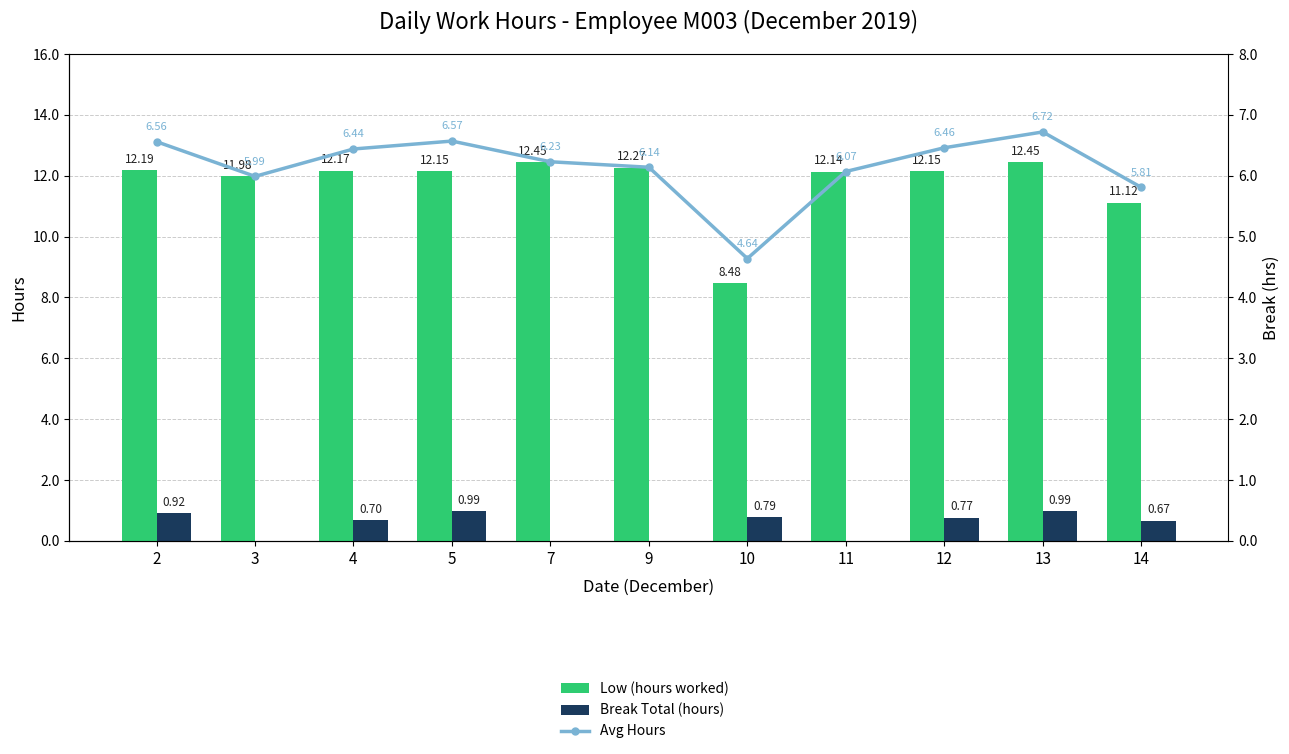

At which category is the sum across all series the highest?

13